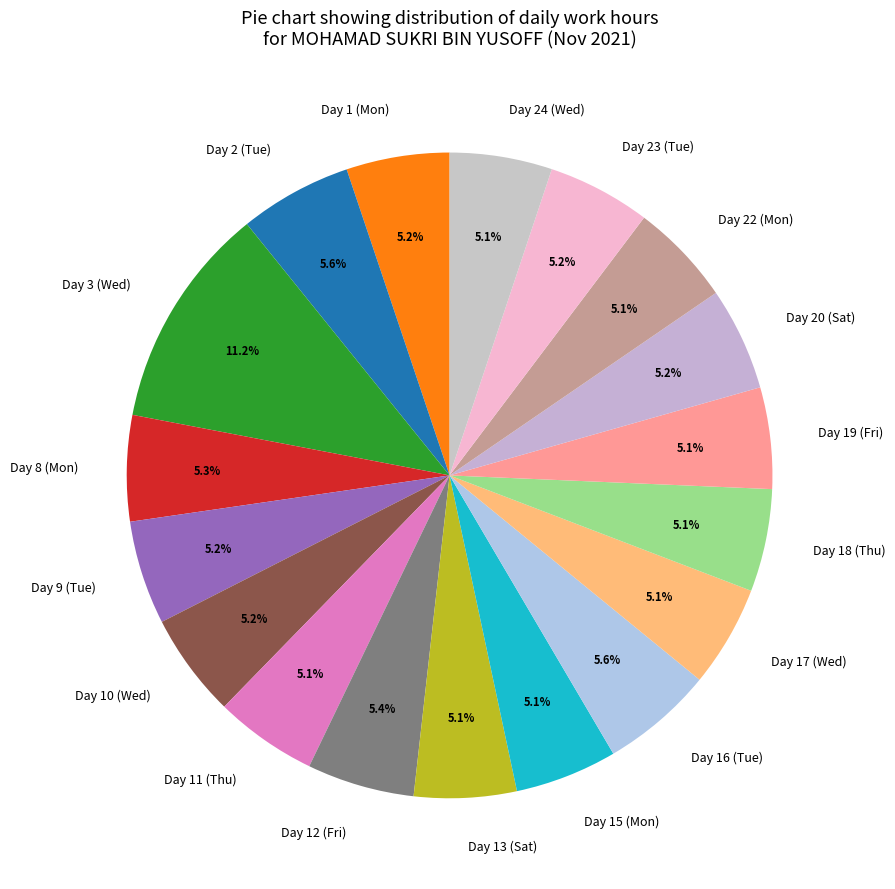

Count the number of slices in the pie.

18